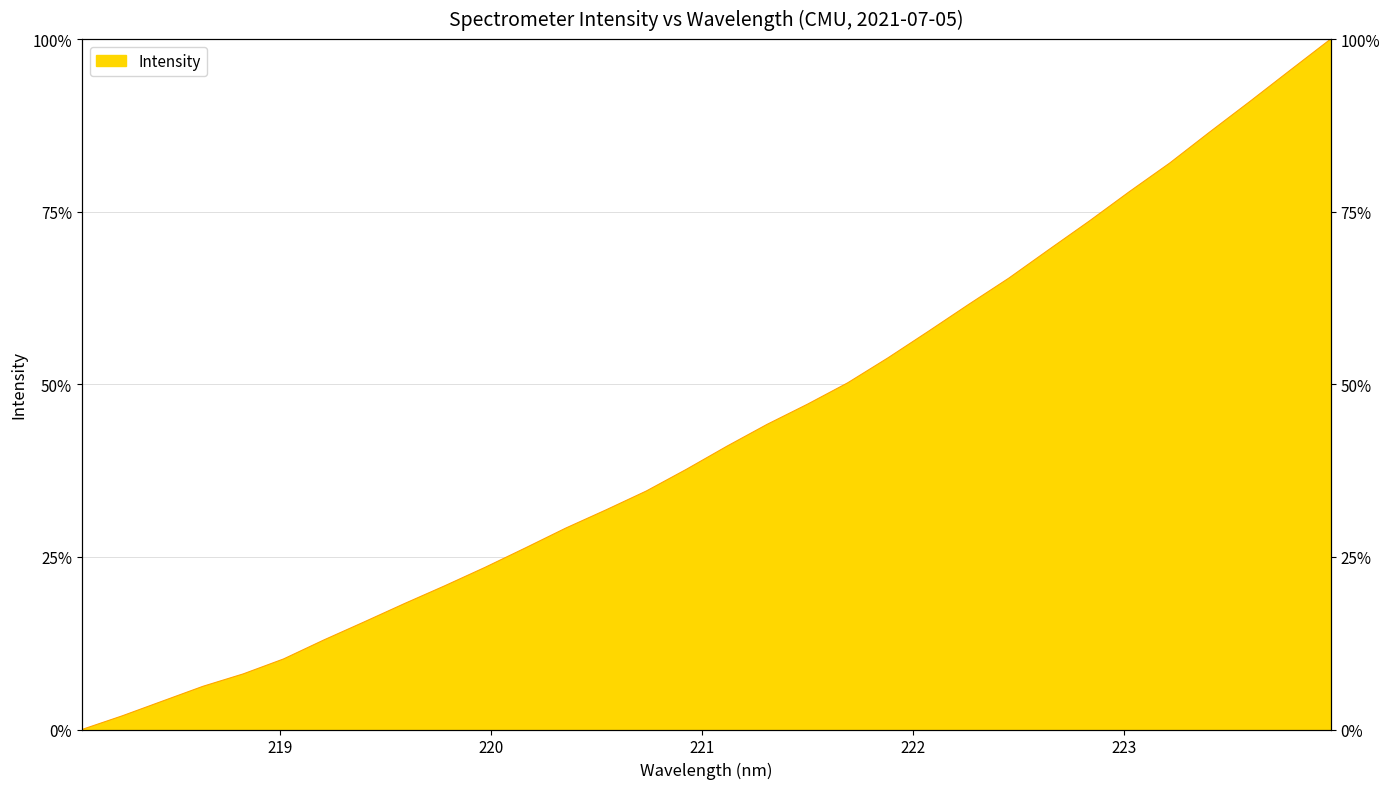

What is the sum of all values?

1378.3